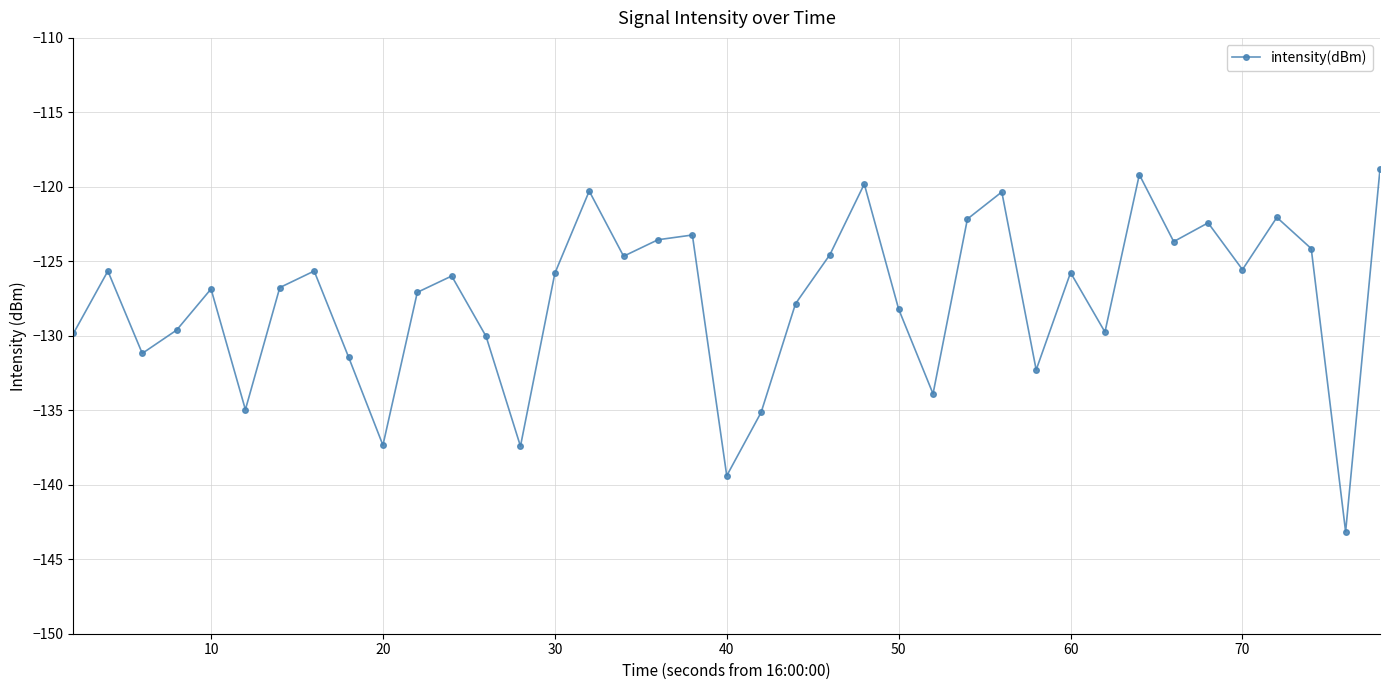

What is the maximum value shown in the chart?

-118.8